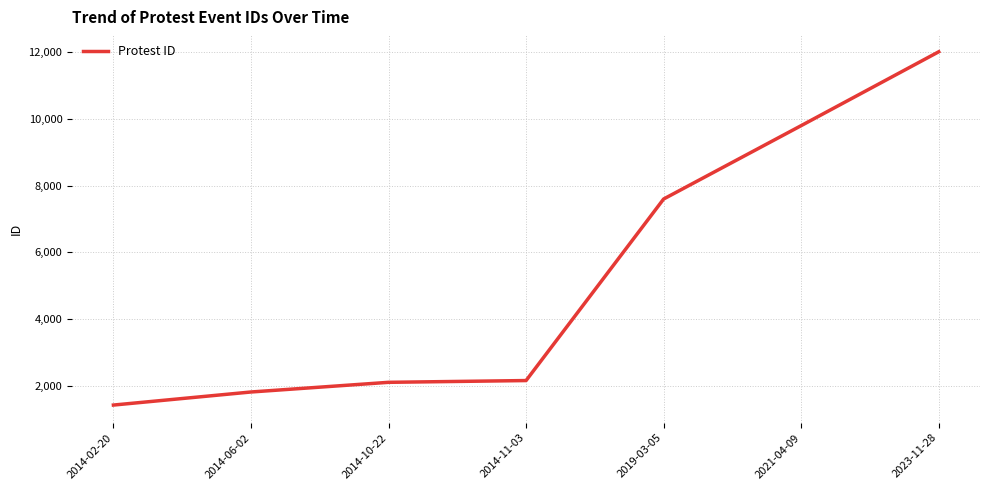

Is it true that the value at 2021-04-09 is 3557?

False